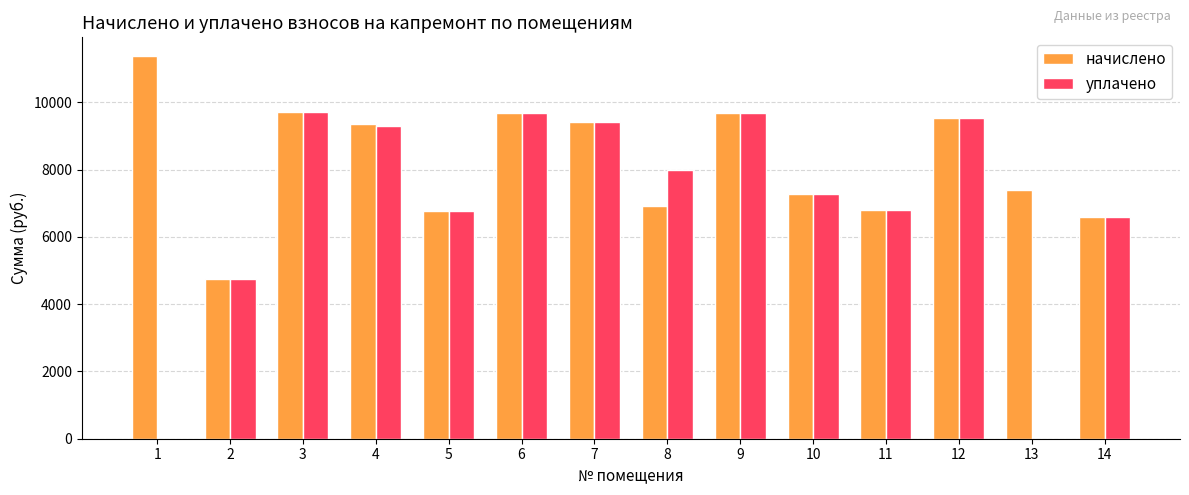

Which series has the largest range (max minus min)?

уплачено